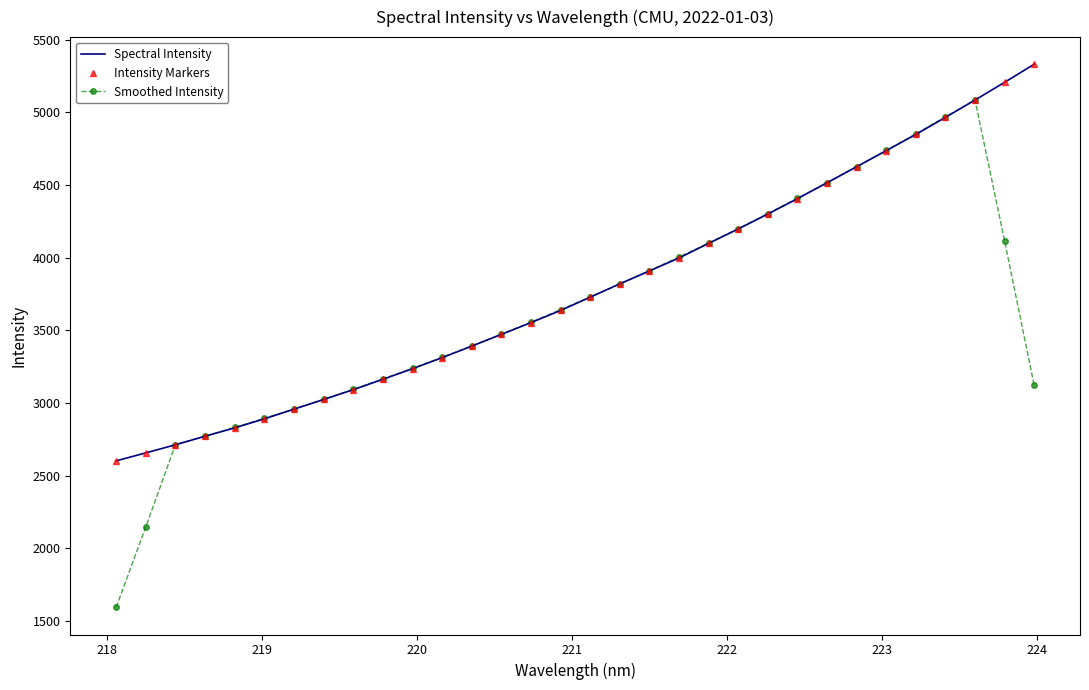

How many data points in Smoothed Intensity are above 3642?

16